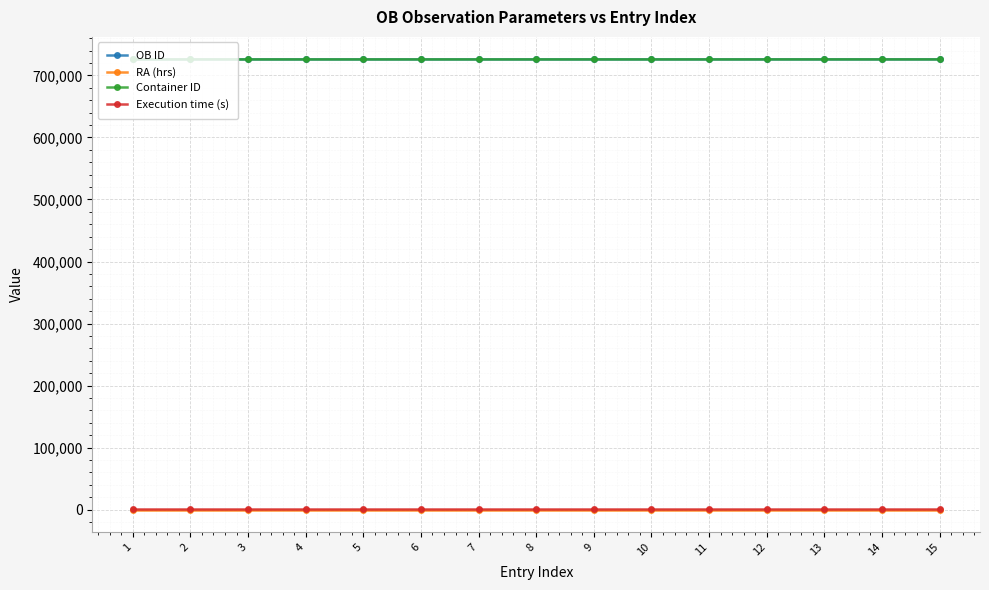

Is the value of Execution time (s) at 1 greater than the value of Container ID at 11?

No